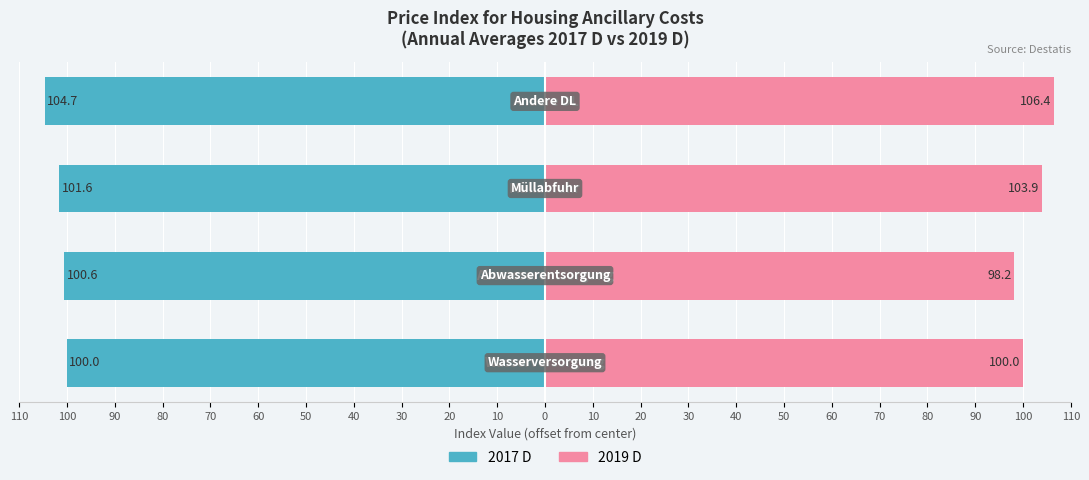

List the series in order of their overall mean, highest first.

2019 D, 2017 D